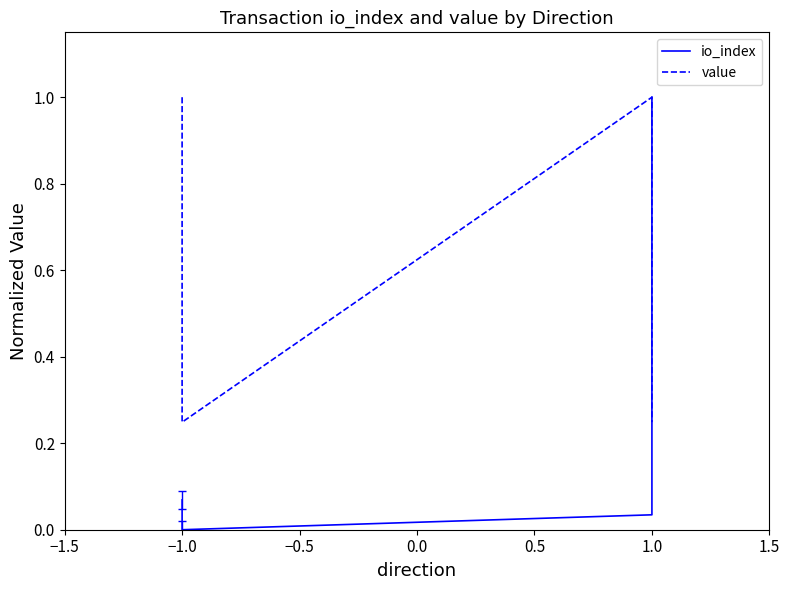

True or false: value has a value of 1.7 at 1.0.

False